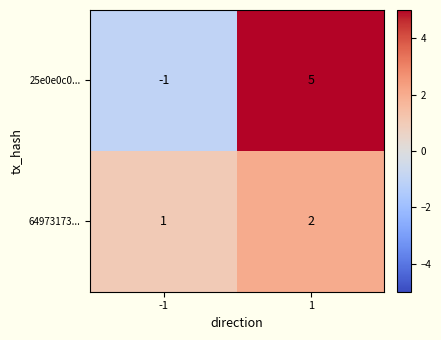

Reading right to left, extract all data points from this chart.

25e0e0c0...: 5	-1
64973173...: 2	1